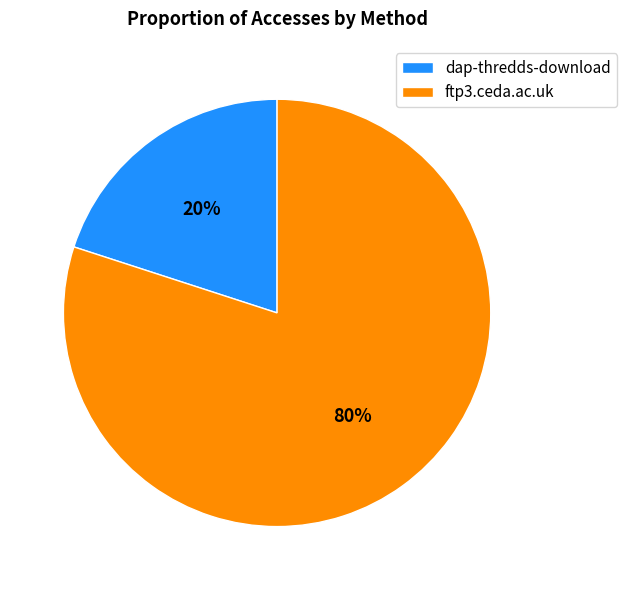

Combined, do dap-thredds-download and ftp3.ceda.ac.uk account for over 50%?

Yes